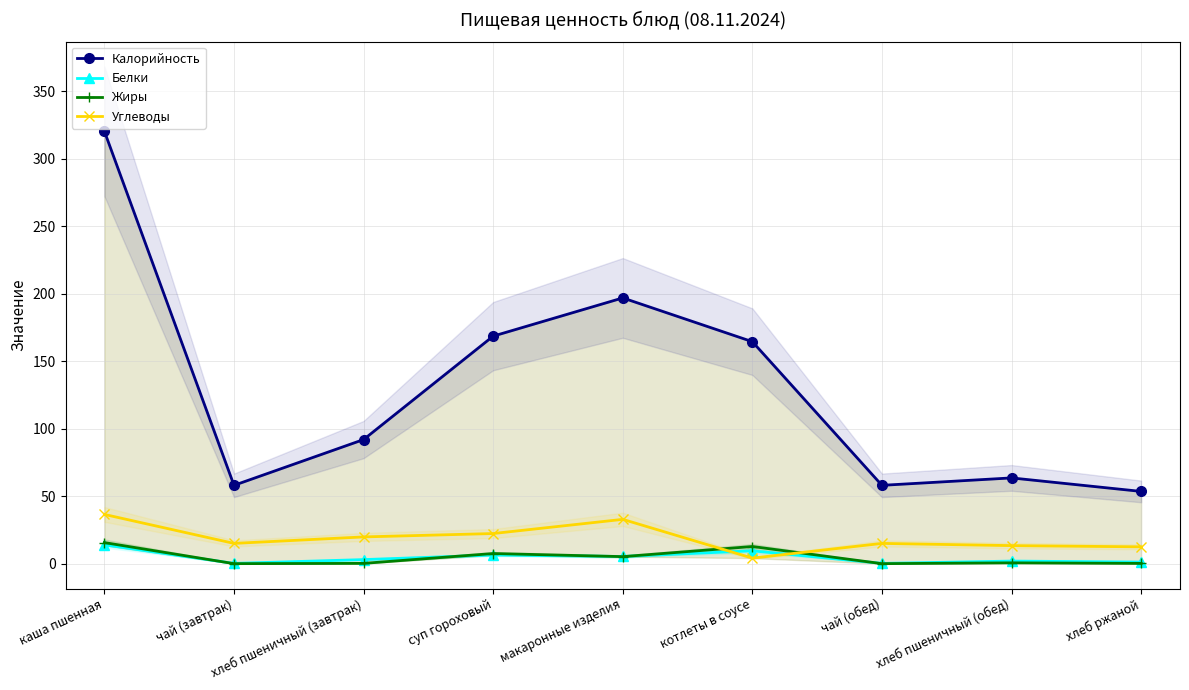

Reading left to right, what are all the values shown in this chart?

Калорийность: каша пшенная=320.2	чай (завтрак)=58.0	хлеб пшеничный (завтрак)=91.9	суп гороховый=168.5	макаронные изделия=196.8	котлеты в соусе=164.4	чай (обед)=58.0	хлеб пшеничный (обед)=63.5	хлеб ржаной=53.5
Белки: каша пшенная=13.9	чай (завтрак)=0.2	хлеб пшеничный (завтрак)=3.0	суп гороховый=6.4	макаронные изделия=5.3	котлеты в соусе=9.5	чай (обед)=0.2	хлеб пшеничный (обед)=1.9	хлеб ржаной=1.2
Жиры: каша пшенная=15.6	чай (завтрак)=0.0	хлеб пшеничный (завтрак)=0.2	суп гороховый=7.5	макаронные изделия=5.2	котлеты в соусе=12.7	чай (обед)=0.0	хлеб пшеничный (обед)=0.6	хлеб ржаной=0.2
Углеводы: каша пшенная=36.5	чай (завтрак)=15.0	хлеб пшеничный (завтрак)=19.8	суп гороховый=22.3	макаронные изделия=32.8	котлеты в соусе=4.1	чай (обед)=15.0	хлеб пшеничный (обед)=13.3	хлеб ржаной=12.4